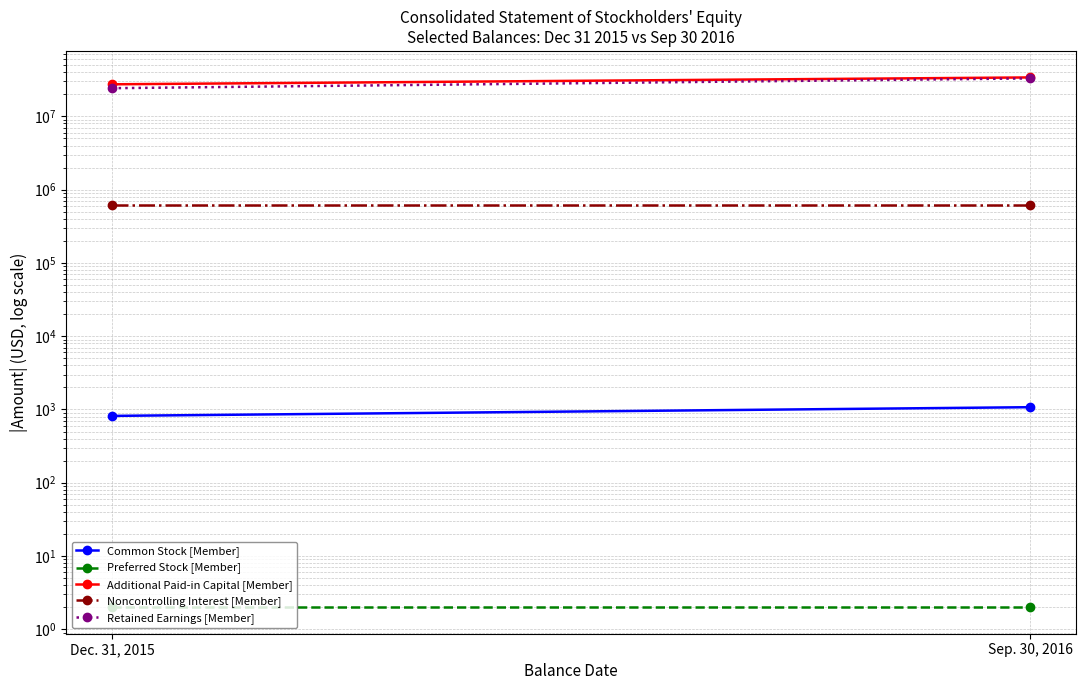

At which category does the chart reach its minimum across all series?

Dec. 31, 2015